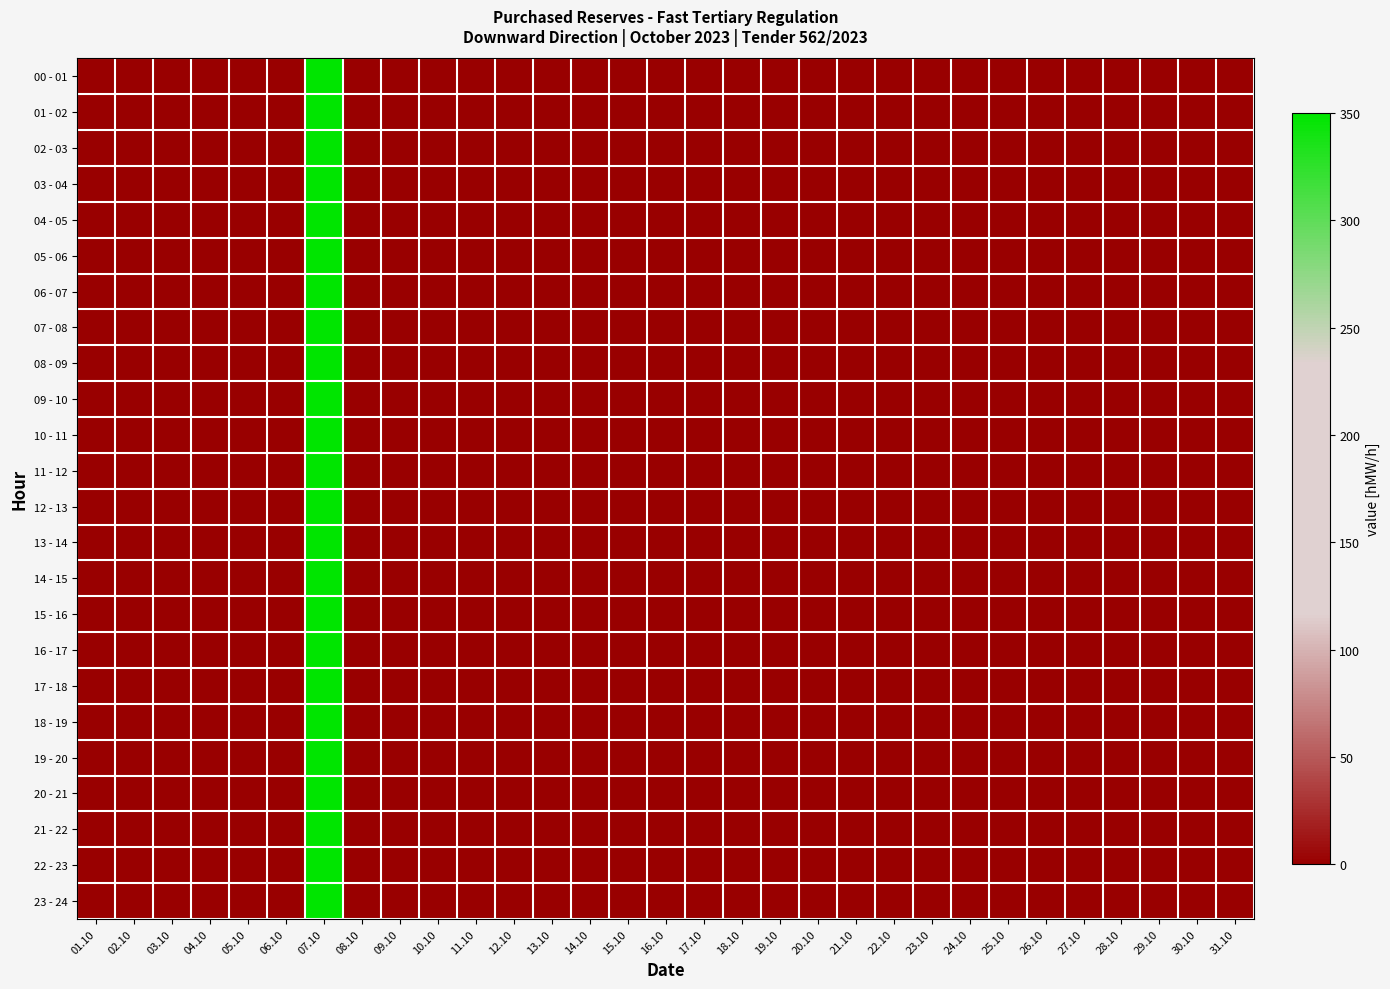

Reading left to right, transcribe all the data shown in this chart.

00 - 01: 01.10=0	02.10=0	03.10=0	04.10=0	05.10=0	06.10=0	07.10=350	08.10=0	09.10=0	10.10=0	11.10=0	12.10=0	13.10=0	14.10=0	15.10=0	16.10=0	17.10=0	18.10=0	19.10=0	20.10=0	21.10=0	22.10=0	23.10=0	24.10=0	25.10=0	26.10=0	27.10=0	28.10=0	29.10=0	30.10=0	31.10=0
01 - 02: 01.10=0	02.10=0	03.10=0	04.10=0	05.10=0	06.10=0	07.10=350	08.10=0	09.10=0	10.10=0	11.10=0	12.10=0	13.10=0	14.10=0	15.10=0	16.10=0	17.10=0	18.10=0	19.10=0	20.10=0	21.10=0	22.10=0	23.10=0	24.10=0	25.10=0	26.10=0	27.10=0	28.10=0	29.10=0	30.10=0	31.10=0
02 - 03: 01.10=0	02.10=0	03.10=0	04.10=0	05.10=0	06.10=0	07.10=350	08.10=0	09.10=0	10.10=0	11.10=0	12.10=0	13.10=0	14.10=0	15.10=0	16.10=0	17.10=0	18.10=0	19.10=0	20.10=0	21.10=0	22.10=0	23.10=0	24.10=0	25.10=0	26.10=0	27.10=0	28.10=0	29.10=0	30.10=0	31.10=0
03 - 04: 01.10=0	02.10=0	03.10=0	04.10=0	05.10=0	06.10=0	07.10=350	08.10=0	09.10=0	10.10=0	11.10=0	12.10=0	13.10=0	14.10=0	15.10=0	16.10=0	17.10=0	18.10=0	19.10=0	20.10=0	21.10=0	22.10=0	23.10=0	24.10=0	25.10=0	26.10=0	27.10=0	28.10=0	29.10=0	30.10=0	31.10=0
04 - 05: 01.10=0	02.10=0	03.10=0	04.10=0	05.10=0	06.10=0	07.10=350	08.10=0	09.10=0	10.10=0	11.10=0	12.10=0	13.10=0	14.10=0	15.10=0	16.10=0	17.10=0	18.10=0	19.10=0	20.10=0	21.10=0	22.10=0	23.10=0	24.10=0	25.10=0	26.10=0	27.10=0	28.10=0	29.10=0	30.10=0	31.10=0
05 - 06: 01.10=0	02.10=0	03.10=0	04.10=0	05.10=0	06.10=0	07.10=350	08.10=0	09.10=0	10.10=0	11.10=0	12.10=0	13.10=0	14.10=0	15.10=0	16.10=0	17.10=0	18.10=0	19.10=0	20.10=0	21.10=0	22.10=0	23.10=0	24.10=0	25.10=0	26.10=0	27.10=0	28.10=0	29.10=0	30.10=0	31.10=0
06 - 07: 01.10=0	02.10=0	03.10=0	04.10=0	05.10=0	06.10=0	07.10=350	08.10=0	09.10=0	10.10=0	11.10=0	12.10=0	13.10=0	14.10=0	15.10=0	16.10=0	17.10=0	18.10=0	19.10=0	20.10=0	21.10=0	22.10=0	23.10=0	24.10=0	25.10=0	26.10=0	27.10=0	28.10=0	29.10=0	30.10=0	31.10=0
07 - 08: 01.10=0	02.10=0	03.10=0	04.10=0	05.10=0	06.10=0	07.10=350	08.10=0	09.10=0	10.10=0	11.10=0	12.10=0	13.10=0	14.10=0	15.10=0	16.10=0	17.10=0	18.10=0	19.10=0	20.10=0	21.10=0	22.10=0	23.10=0	24.10=0	25.10=0	26.10=0	27.10=0	28.10=0	29.10=0	30.10=0	31.10=0
08 - 09: 01.10=0	02.10=0	03.10=0	04.10=0	05.10=0	06.10=0	07.10=350	08.10=0	09.10=0	10.10=0	11.10=0	12.10=0	13.10=0	14.10=0	15.10=0	16.10=0	17.10=0	18.10=0	19.10=0	20.10=0	21.10=0	22.10=0	23.10=0	24.10=0	25.10=0	26.10=0	27.10=0	28.10=0	29.10=0	30.10=0	31.10=0
09 - 10: 01.10=0	02.10=0	03.10=0	04.10=0	05.10=0	06.10=0	07.10=350	08.10=0	09.10=0	10.10=0	11.10=0	12.10=0	13.10=0	14.10=0	15.10=0	16.10=0	17.10=0	18.10=0	19.10=0	20.10=0	21.10=0	22.10=0	23.10=0	24.10=0	25.10=0	26.10=0	27.10=0	28.10=0	29.10=0	30.10=0	31.10=0
10 - 11: 01.10=0	02.10=0	03.10=0	04.10=0	05.10=0	06.10=0	07.10=350	08.10=0	09.10=0	10.10=0	11.10=0	12.10=0	13.10=0	14.10=0	15.10=0	16.10=0	17.10=0	18.10=0	19.10=0	20.10=0	21.10=0	22.10=0	23.10=0	24.10=0	25.10=0	26.10=0	27.10=0	28.10=0	29.10=0	30.10=0	31.10=0
11 - 12: 01.10=0	02.10=0	03.10=0	04.10=0	05.10=0	06.10=0	07.10=350	08.10=0	09.10=0	10.10=0	11.10=0	12.10=0	13.10=0	14.10=0	15.10=0	16.10=0	17.10=0	18.10=0	19.10=0	20.10=0	21.10=0	22.10=0	23.10=0	24.10=0	25.10=0	26.10=0	27.10=0	28.10=0	29.10=0	30.10=0	31.10=0
12 - 13: 01.10=0	02.10=0	03.10=0	04.10=0	05.10=0	06.10=0	07.10=350	08.10=0	09.10=0	10.10=0	11.10=0	12.10=0	13.10=0	14.10=0	15.10=0	16.10=0	17.10=0	18.10=0	19.10=0	20.10=0	21.10=0	22.10=0	23.10=0	24.10=0	25.10=0	26.10=0	27.10=0	28.10=0	29.10=0	30.10=0	31.10=0
13 - 14: 01.10=0	02.10=0	03.10=0	04.10=0	05.10=0	06.10=0	07.10=350	08.10=0	09.10=0	10.10=0	11.10=0	12.10=0	13.10=0	14.10=0	15.10=0	16.10=0	17.10=0	18.10=0	19.10=0	20.10=0	21.10=0	22.10=0	23.10=0	24.10=0	25.10=0	26.10=0	27.10=0	28.10=0	29.10=0	30.10=0	31.10=0
14 - 15: 01.10=0	02.10=0	03.10=0	04.10=0	05.10=0	06.10=0	07.10=350	08.10=0	09.10=0	10.10=0	11.10=0	12.10=0	13.10=0	14.10=0	15.10=0	16.10=0	17.10=0	18.10=0	19.10=0	20.10=0	21.10=0	22.10=0	23.10=0	24.10=0	25.10=0	26.10=0	27.10=0	28.10=0	29.10=0	30.10=0	31.10=0
15 - 16: 01.10=0	02.10=0	03.10=0	04.10=0	05.10=0	06.10=0	07.10=350	08.10=0	09.10=0	10.10=0	11.10=0	12.10=0	13.10=0	14.10=0	15.10=0	16.10=0	17.10=0	18.10=0	19.10=0	20.10=0	21.10=0	22.10=0	23.10=0	24.10=0	25.10=0	26.10=0	27.10=0	28.10=0	29.10=0	30.10=0	31.10=0
16 - 17: 01.10=0	02.10=0	03.10=0	04.10=0	05.10=0	06.10=0	07.10=350	08.10=0	09.10=0	10.10=0	11.10=0	12.10=0	13.10=0	14.10=0	15.10=0	16.10=0	17.10=0	18.10=0	19.10=0	20.10=0	21.10=0	22.10=0	23.10=0	24.10=0	25.10=0	26.10=0	27.10=0	28.10=0	29.10=0	30.10=0	31.10=0
17 - 18: 01.10=0	02.10=0	03.10=0	04.10=0	05.10=0	06.10=0	07.10=350	08.10=0	09.10=0	10.10=0	11.10=0	12.10=0	13.10=0	14.10=0	15.10=0	16.10=0	17.10=0	18.10=0	19.10=0	20.10=0	21.10=0	22.10=0	23.10=0	24.10=0	25.10=0	26.10=0	27.10=0	28.10=0	29.10=0	30.10=0	31.10=0
18 - 19: 01.10=0	02.10=0	03.10=0	04.10=0	05.10=0	06.10=0	07.10=350	08.10=0	09.10=0	10.10=0	11.10=0	12.10=0	13.10=0	14.10=0	15.10=0	16.10=0	17.10=0	18.10=0	19.10=0	20.10=0	21.10=0	22.10=0	23.10=0	24.10=0	25.10=0	26.10=0	27.10=0	28.10=0	29.10=0	30.10=0	31.10=0
19 - 20: 01.10=0	02.10=0	03.10=0	04.10=0	05.10=0	06.10=0	07.10=350	08.10=0	09.10=0	10.10=0	11.10=0	12.10=0	13.10=0	14.10=0	15.10=0	16.10=0	17.10=0	18.10=0	19.10=0	20.10=0	21.10=0	22.10=0	23.10=0	24.10=0	25.10=0	26.10=0	27.10=0	28.10=0	29.10=0	30.10=0	31.10=0
20 - 21: 01.10=0	02.10=0	03.10=0	04.10=0	05.10=0	06.10=0	07.10=350	08.10=0	09.10=0	10.10=0	11.10=0	12.10=0	13.10=0	14.10=0	15.10=0	16.10=0	17.10=0	18.10=0	19.10=0	20.10=0	21.10=0	22.10=0	23.10=0	24.10=0	25.10=0	26.10=0	27.10=0	28.10=0	29.10=0	30.10=0	31.10=0
21 - 22: 01.10=0	02.10=0	03.10=0	04.10=0	05.10=0	06.10=0	07.10=350	08.10=0	09.10=0	10.10=0	11.10=0	12.10=0	13.10=0	14.10=0	15.10=0	16.10=0	17.10=0	18.10=0	19.10=0	20.10=0	21.10=0	22.10=0	23.10=0	24.10=0	25.10=0	26.10=0	27.10=0	28.10=0	29.10=0	30.10=0	31.10=0
22 - 23: 01.10=0	02.10=0	03.10=0	04.10=0	05.10=0	06.10=0	07.10=350	08.10=0	09.10=0	10.10=0	11.10=0	12.10=0	13.10=0	14.10=0	15.10=0	16.10=0	17.10=0	18.10=0	19.10=0	20.10=0	21.10=0	22.10=0	23.10=0	24.10=0	25.10=0	26.10=0	27.10=0	28.10=0	29.10=0	30.10=0	31.10=0
23 - 24: 01.10=0	02.10=0	03.10=0	04.10=0	05.10=0	06.10=0	07.10=350	08.10=0	09.10=0	10.10=0	11.10=0	12.10=0	13.10=0	14.10=0	15.10=0	16.10=0	17.10=0	18.10=0	19.10=0	20.10=0	21.10=0	22.10=0	23.10=0	24.10=0	25.10=0	26.10=0	27.10=0	28.10=0	29.10=0	30.10=0	31.10=0